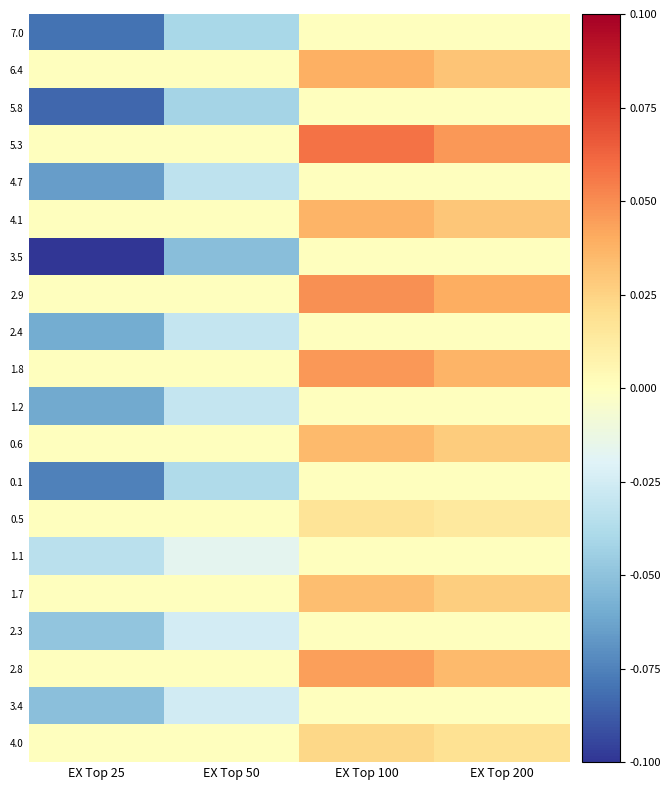

Which series has the largest total across all categories?

5.3